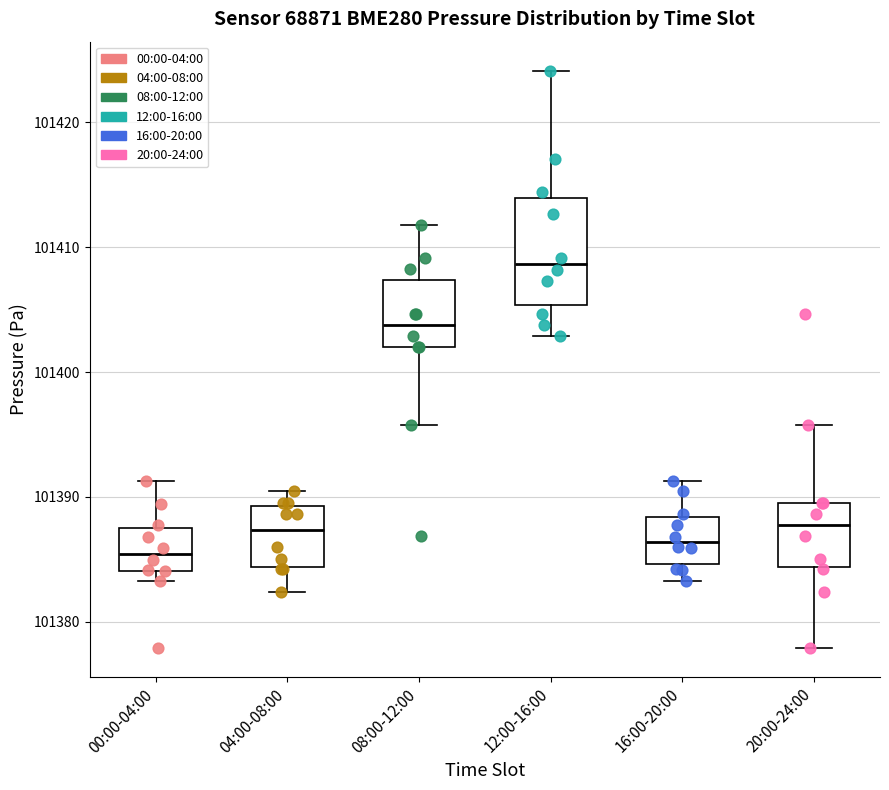

Reading left to right, read every box against the y-axis: the position of its median line, the range the box covers, and the ends of its whiskers. The values are not printed on the chart, so give them approximately, as read against the axis.

00:00-04:00: median 101385, box 101384 to 101388, whiskers 101383 to 101391
04:00-08:00: median 101387, box 101384 to 101389, whiskers 101382 to 101390
08:00-12:00: median 101404, box 101402 to 101407, whiskers 101396 to 101412
12:00-16:00: median 101409, box 101405 to 101414, whiskers 101403 to 101424
16:00-20:00: median 101386, box 101385 to 101388, whiskers 101383 to 101391
20:00-24:00: median 101388, box 101384 to 101390, whiskers 101378 to 101396